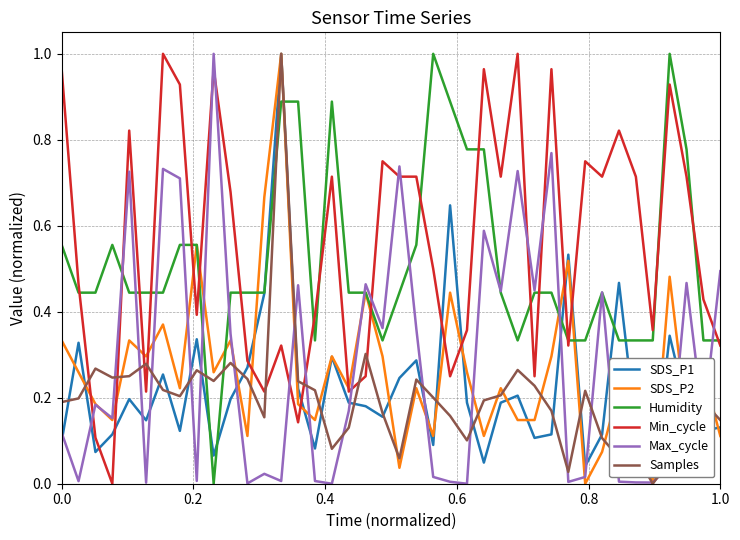

True or false: Min_cycle and Humidity cross at least once.

True